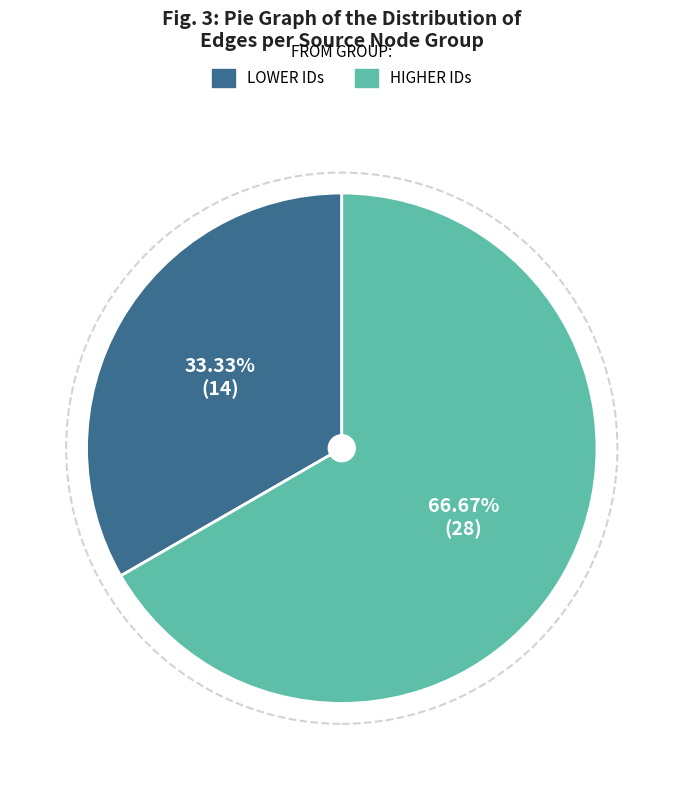

Does any single category account for the majority?

Yes